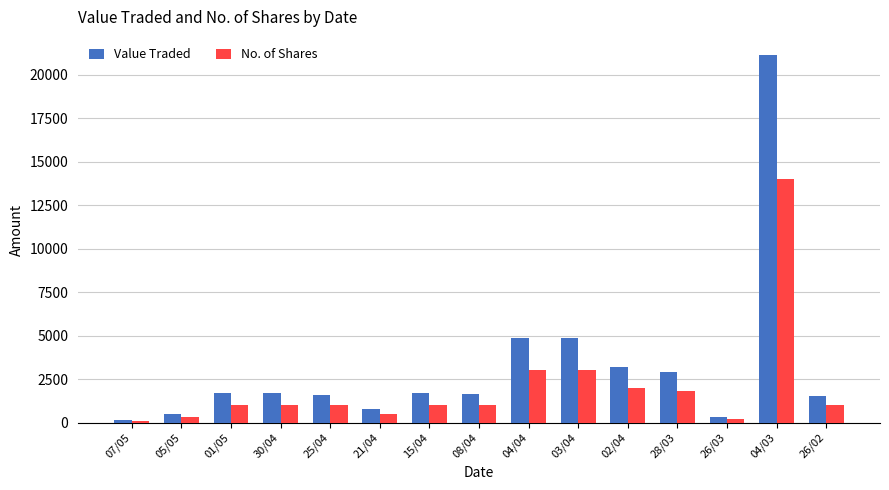

What is the difference between the highest and lowest values at 04/04?

1860